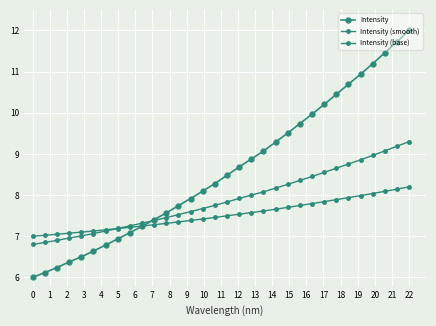

How many lines are shown in the chart?

3